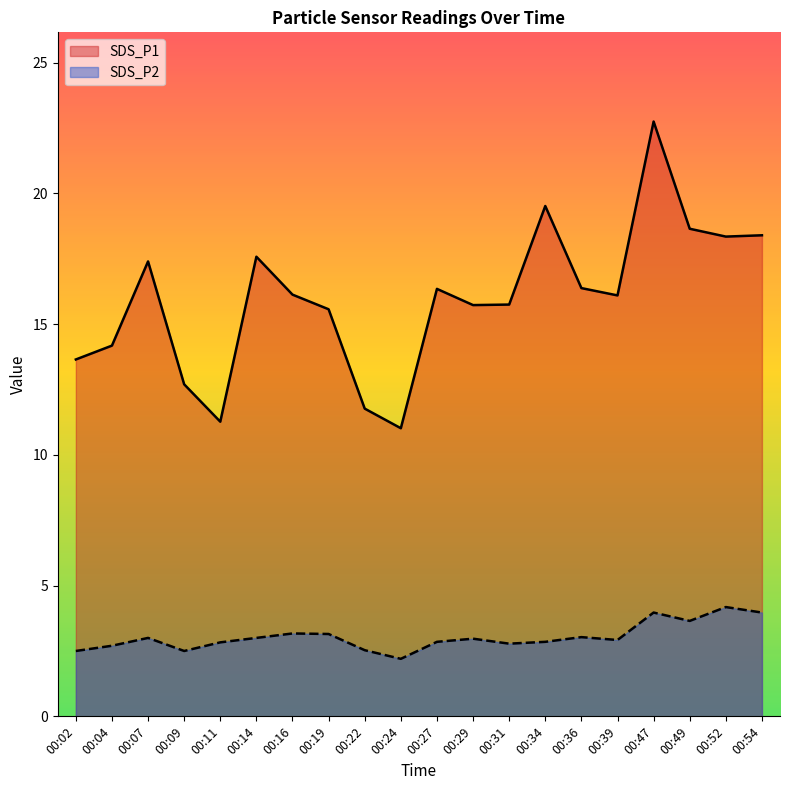

What is the difference between the highest and lowest values at 00:39?

13.2